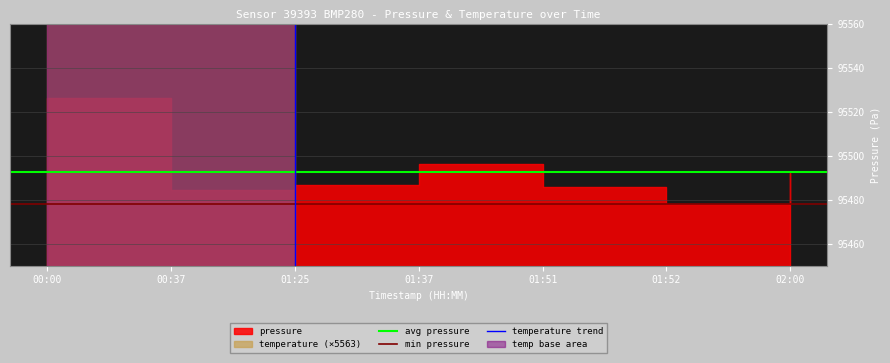

What is the smallest value displayed?

92963.2